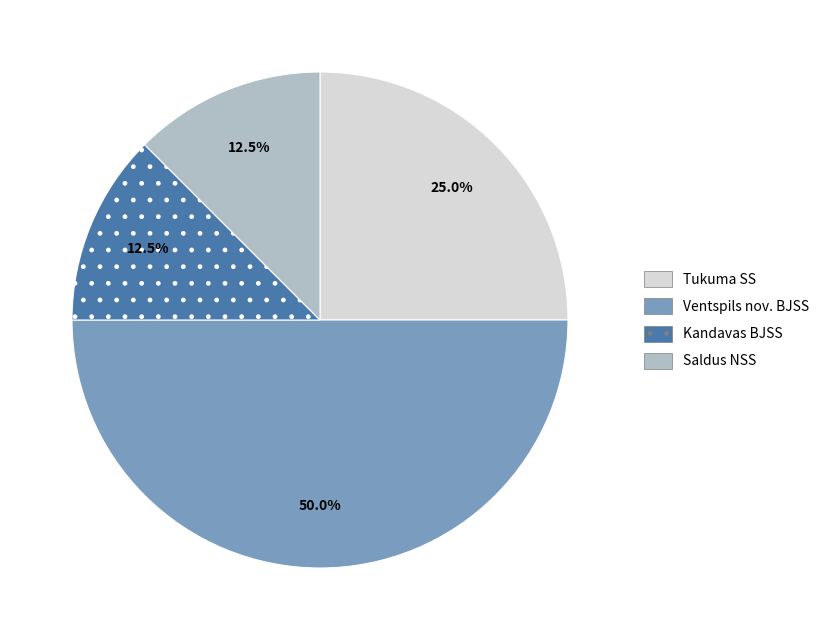

Is Tukuma SS the majority of the pie?

No